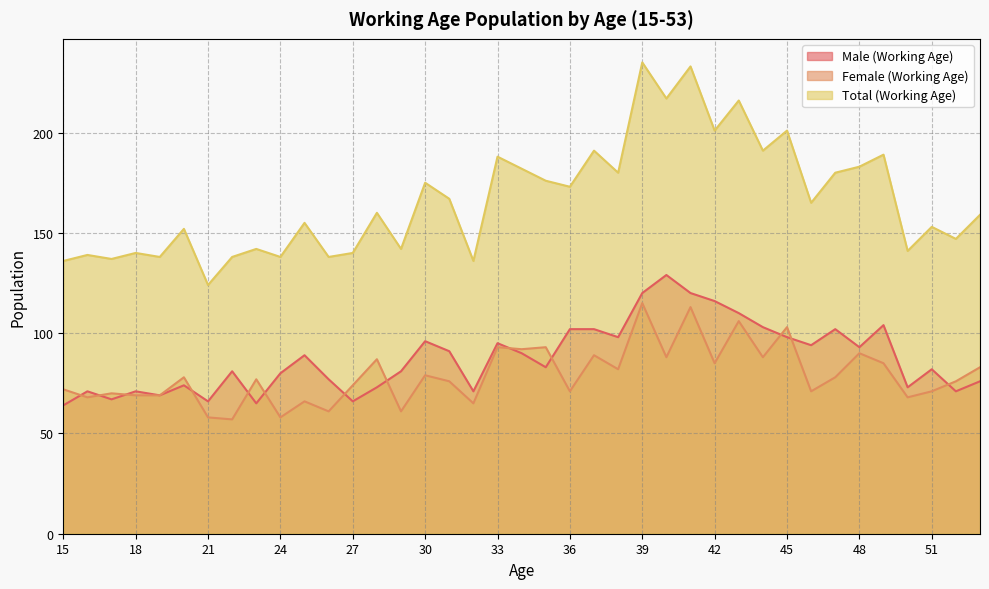

Reading right to left, transcribe all the data shown in this chart.

Male (Working Age): 53=76	52=71	51=82	50=73	49=104	48=93	47=102	46=94	45=98	44=103	43=110	42=116	41=120	40=129	39=120	38=98	37=102	36=102	35=83	34=90	33=95	32=71	31=91	30=96	29=81	28=73	27=66	26=77	25=89	24=80	23=65	22=81	21=66	20=74	19=69	18=71	17=67	16=71	15=64
Female (Working Age): 53=83	52=76	51=71	50=68	49=85	48=90	47=78	46=71	45=103	44=88	43=106	42=85	41=113	40=88	39=115	38=82	37=89	36=71	35=93	34=92	33=93	32=65	31=76	30=79	29=61	28=87	27=74	26=61	25=66	24=58	23=77	22=57	21=58	20=78	19=69	18=69	17=70	16=68	15=72
Total (Working Age): 53=159	52=147	51=153	50=141	49=189	48=183	47=180	46=165	45=201	44=191	43=216	42=201	41=233	40=217	39=235	38=180	37=191	36=173	35=176	34=182	33=188	32=136	31=167	30=175	29=142	28=160	27=140	26=138	25=155	24=138	23=142	22=138	21=124	20=152	19=138	18=140	17=137	16=139	15=136